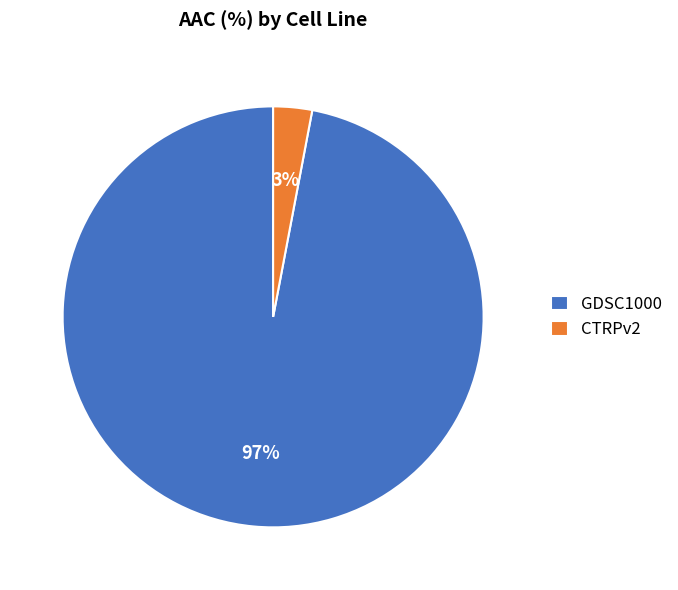

Which has a higher value, CTRPv2 or GDSC1000?

GDSC1000